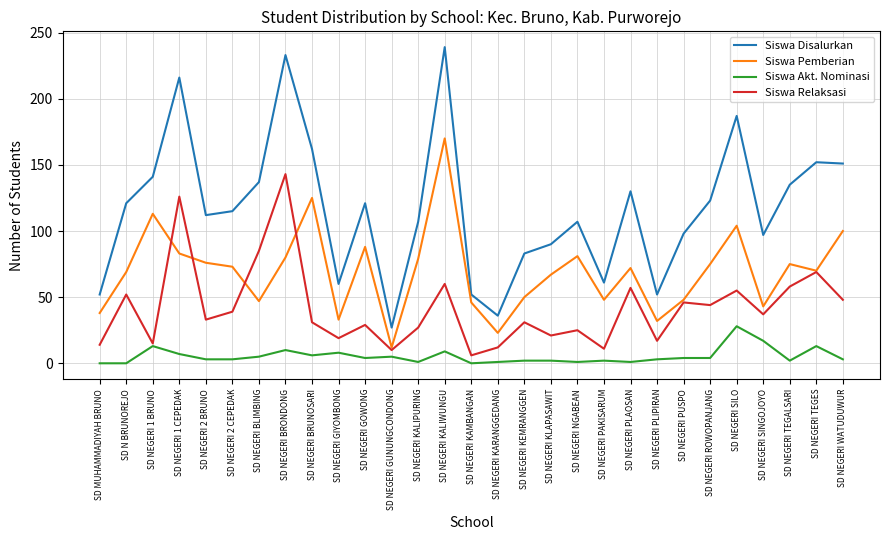

Where is the first local minimum for Siswa Disalurkan?

SD NEGERI 2 BRUNO